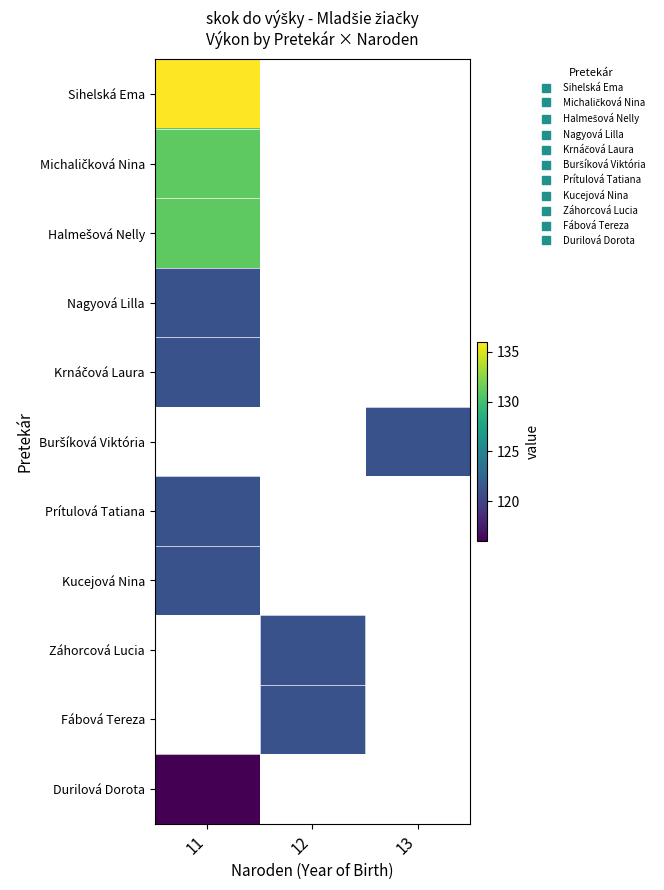

True or false: Prítulová Tatiana has a value of 121.0 at 11.

True